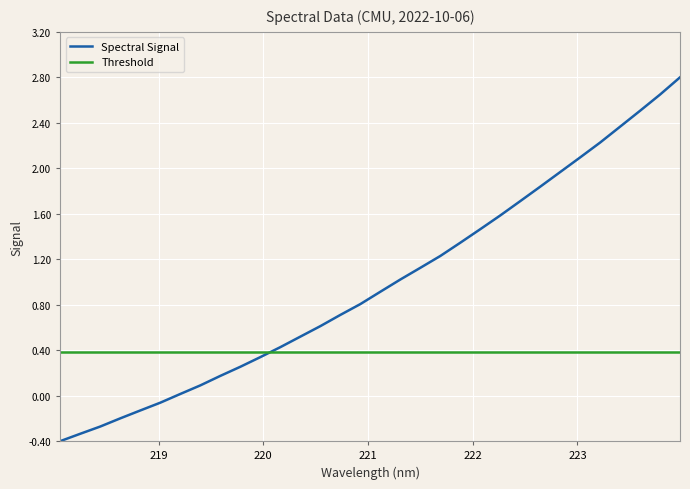

What is the change in value from 219.9712 to 222.263?

+1.2